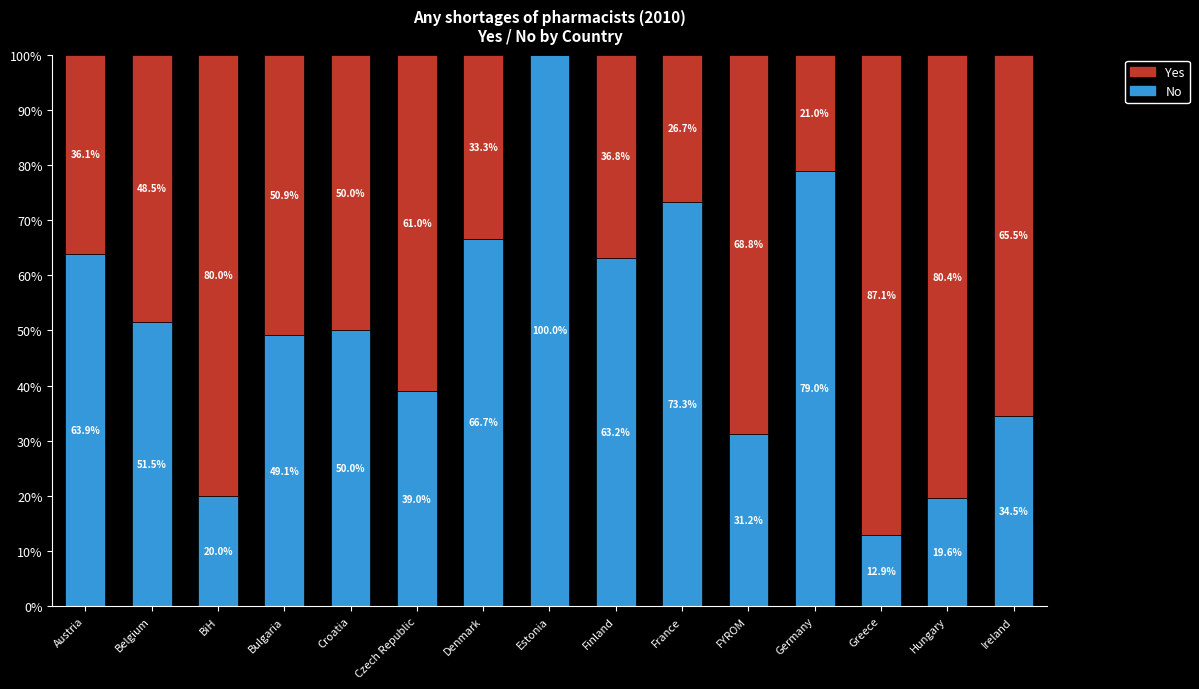

What is the maximum value for No?

100.0